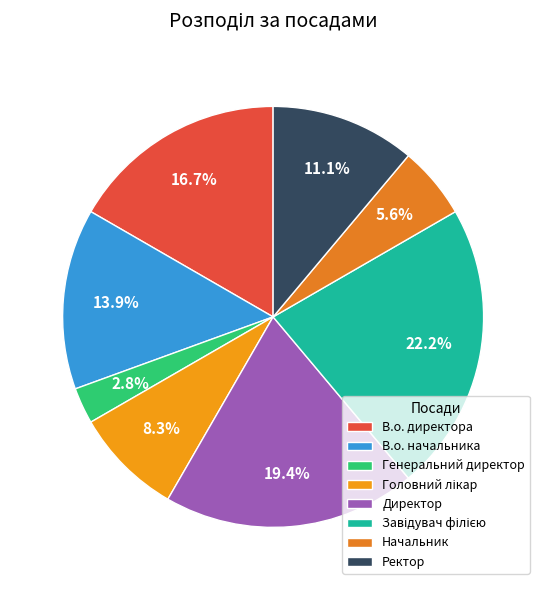

To the nearest percent, what is the difference between the largest and smallest slice percentages?

19%